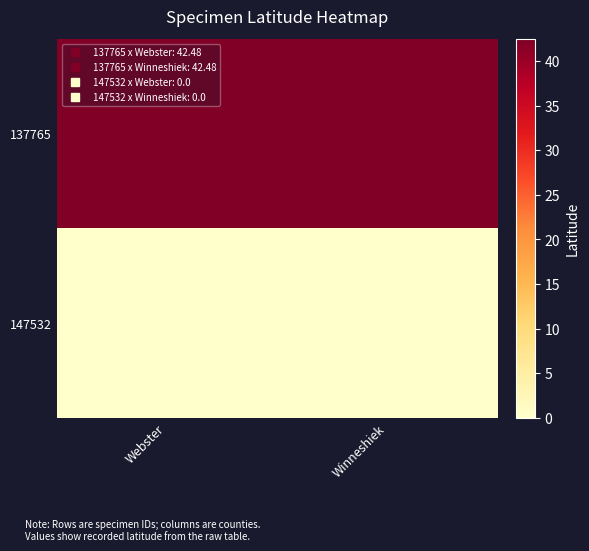

How many categories are shown in the chart?

2